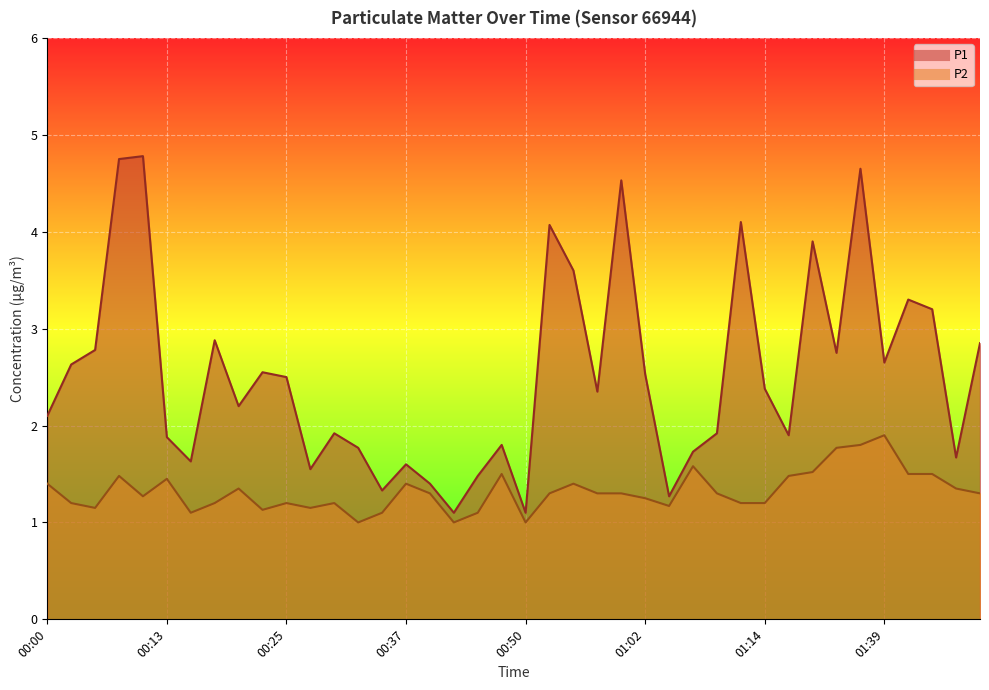

True or false: P1 has more than 0 points higher than both neighbors.

True